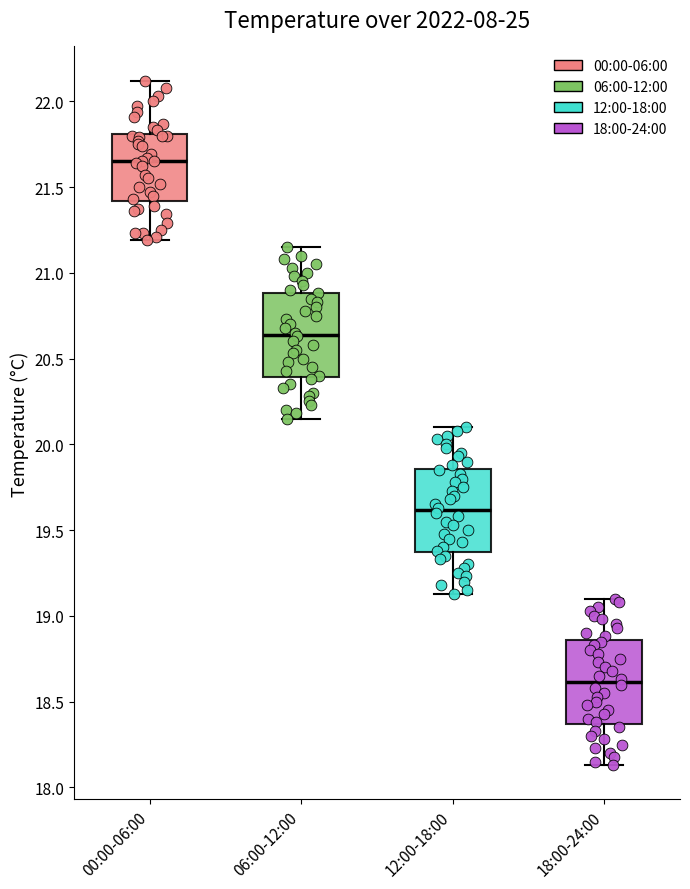

Which box's median line is the lowest?

18:00-24:00